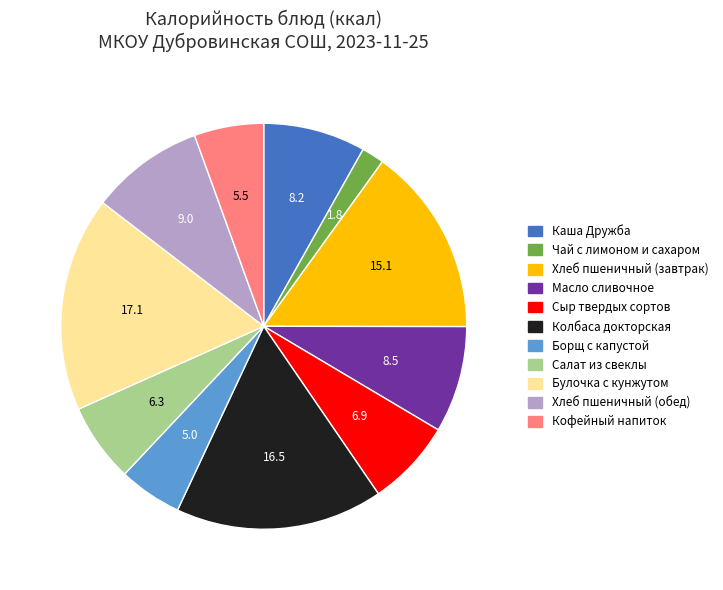

What is the smallest slice in the pie chart?

Чай с лимоном и сахаром